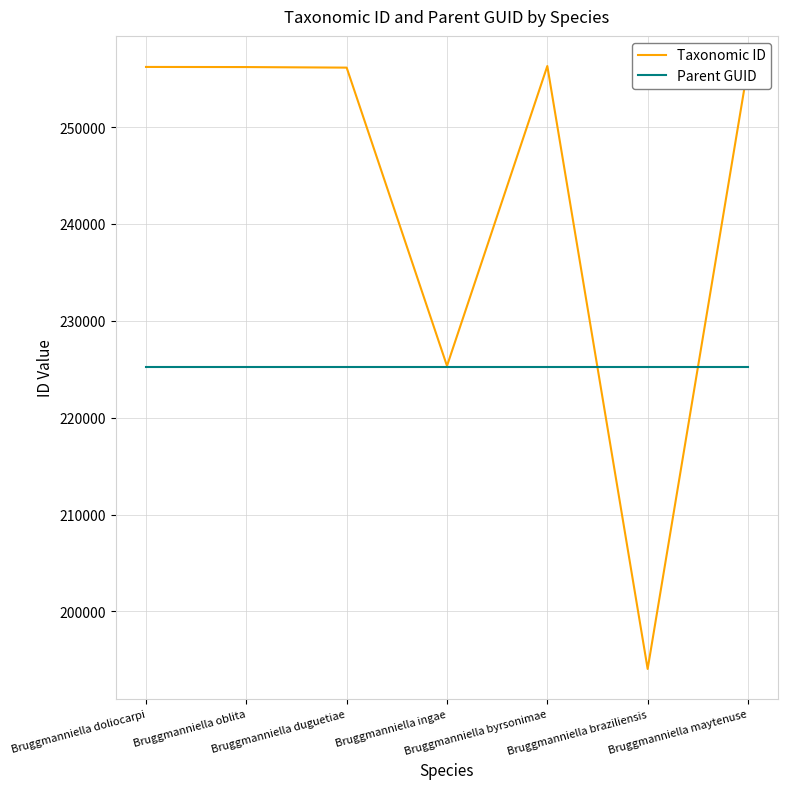

What is the smallest value displayed?

194068